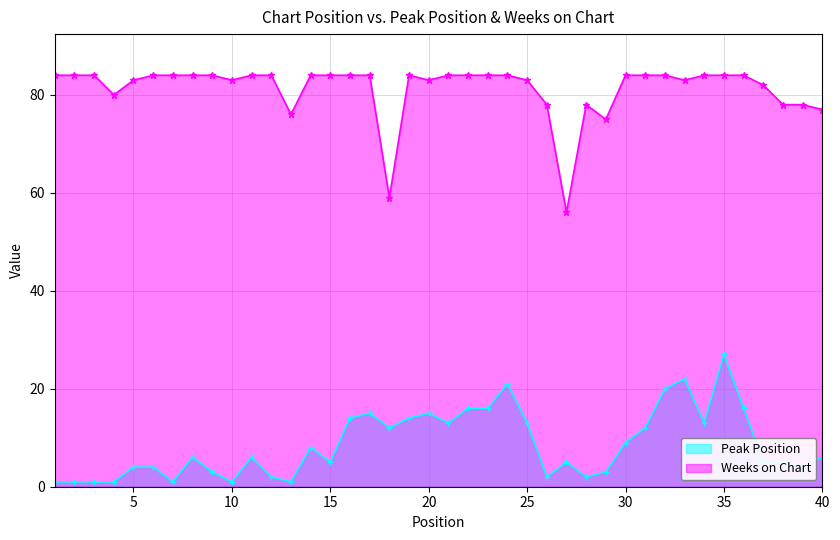

How many lines are shown in the chart?

2